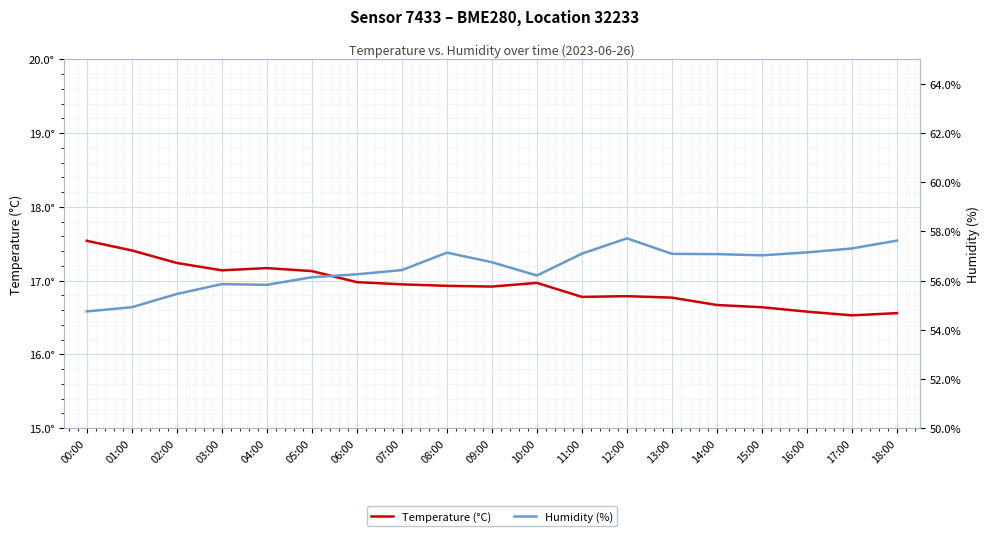

Does the chart display data point markers on the line(s)?

No